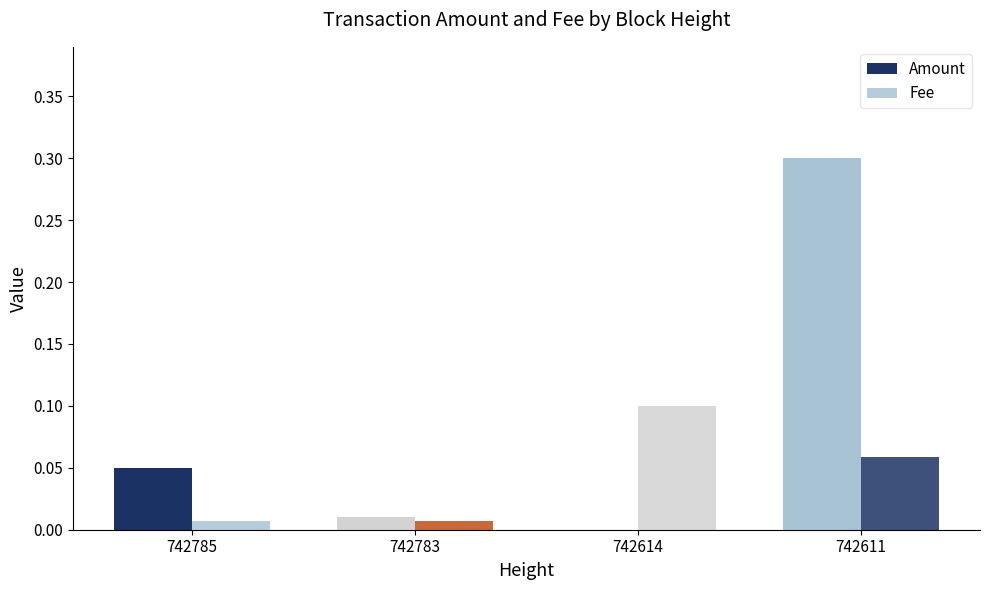

Which series has the largest total across all categories?

Amount